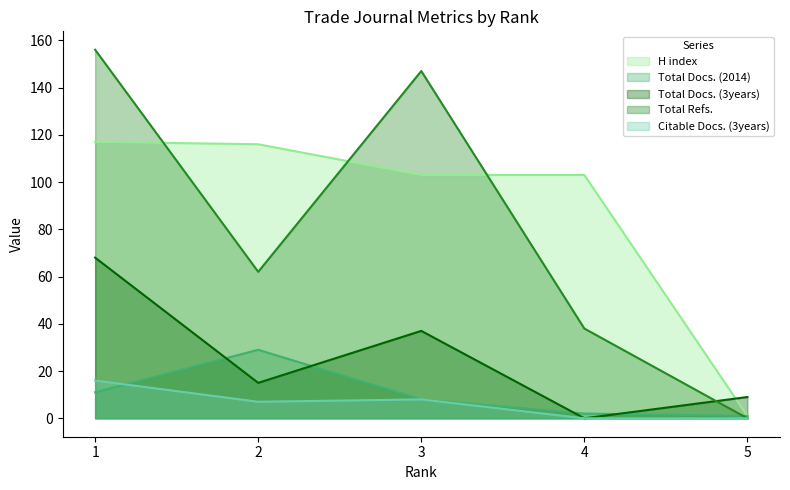

Does the chart have visible grid lines?

No